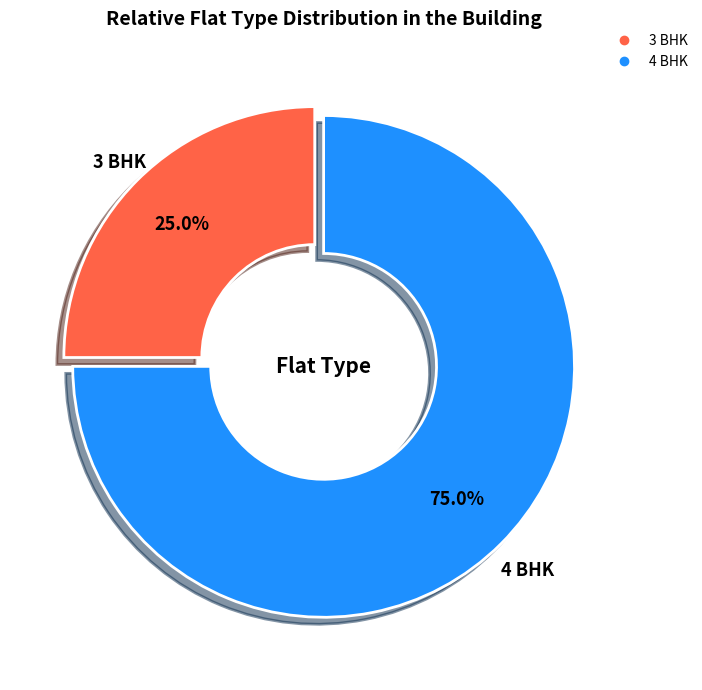

Is the sum of 4 BHK and 3 BHK greater than half?

Yes